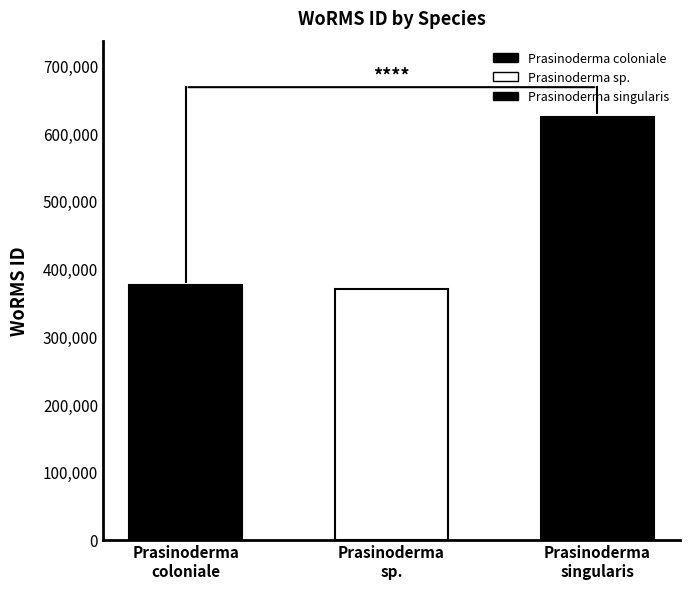

Does the chart contain any negative values?

No